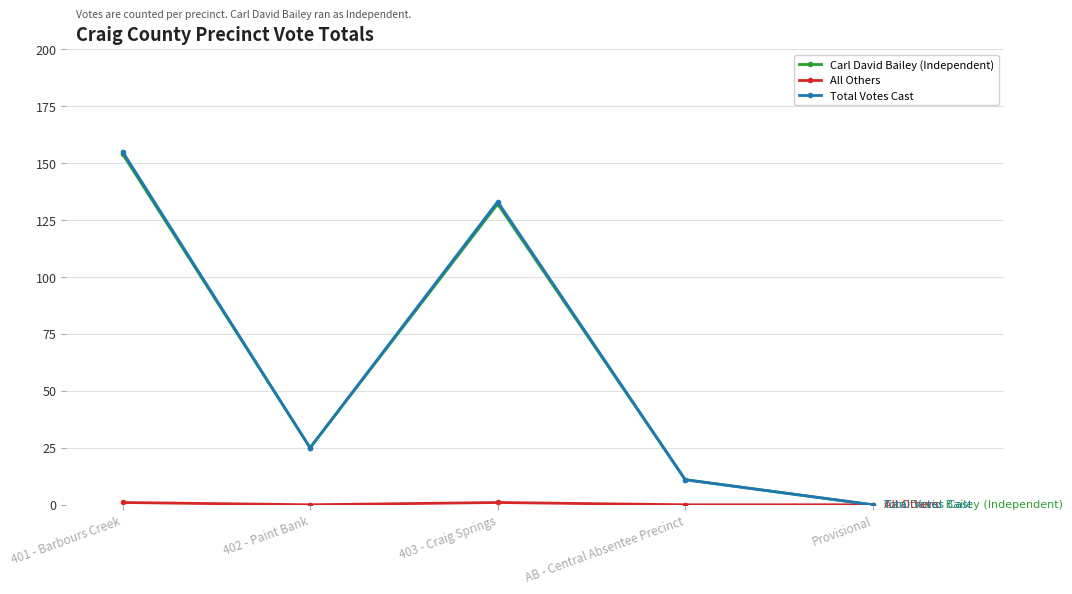

The value of Total Votes Cast at Provisional is 0. True or false?

True